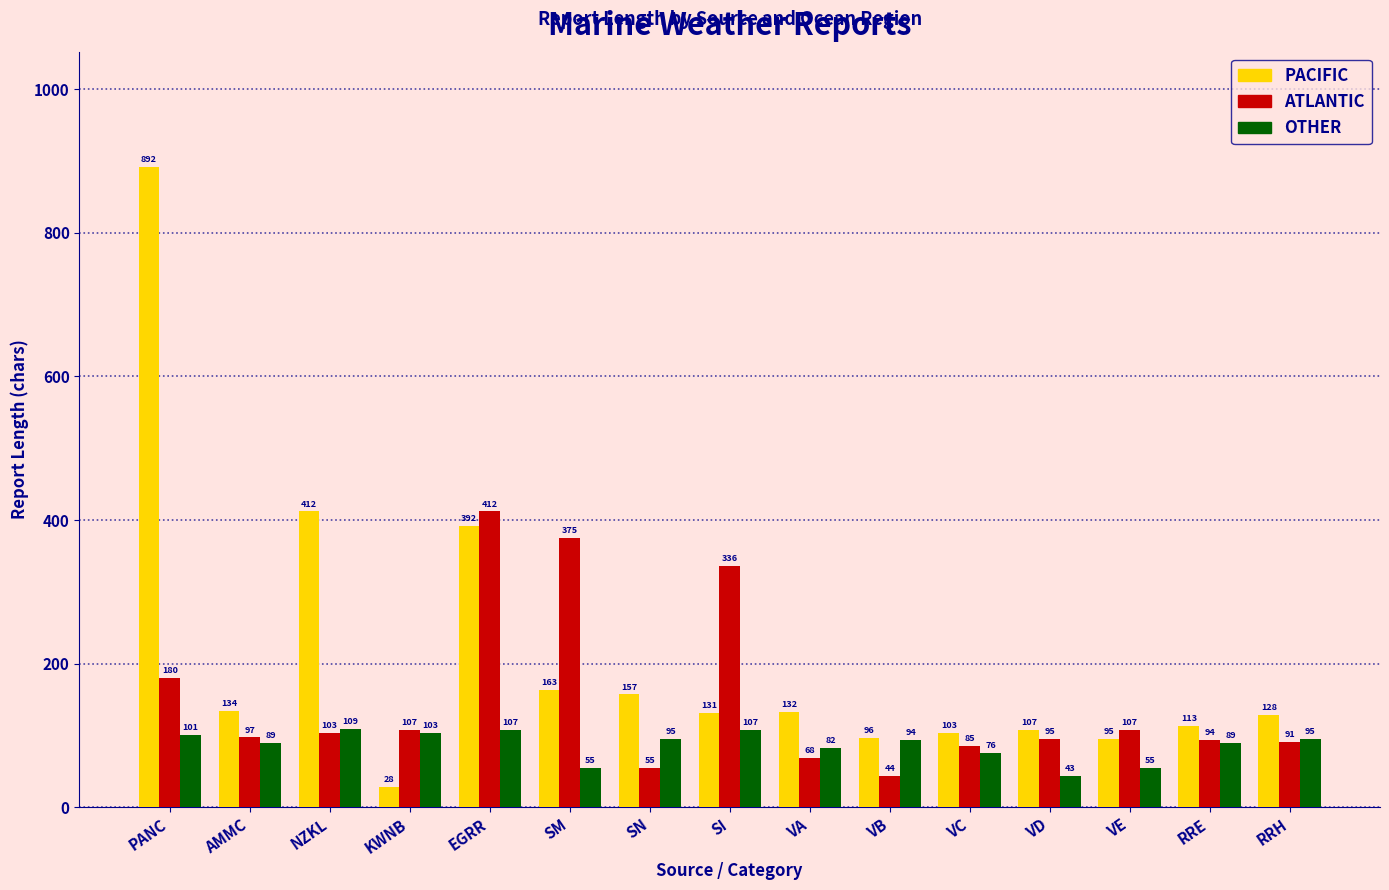

What is the difference between the ATLANTIC values at SI and EGRR?

76